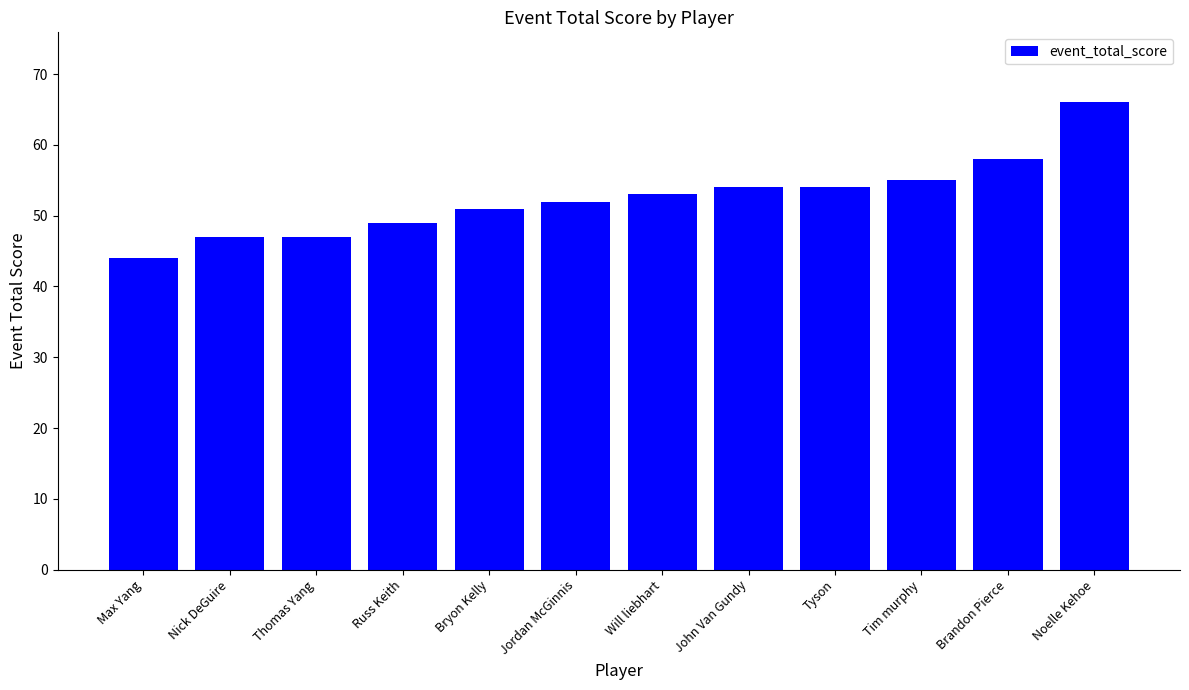

What is the approximate value at Will liebhart, to the nearest 10?

50